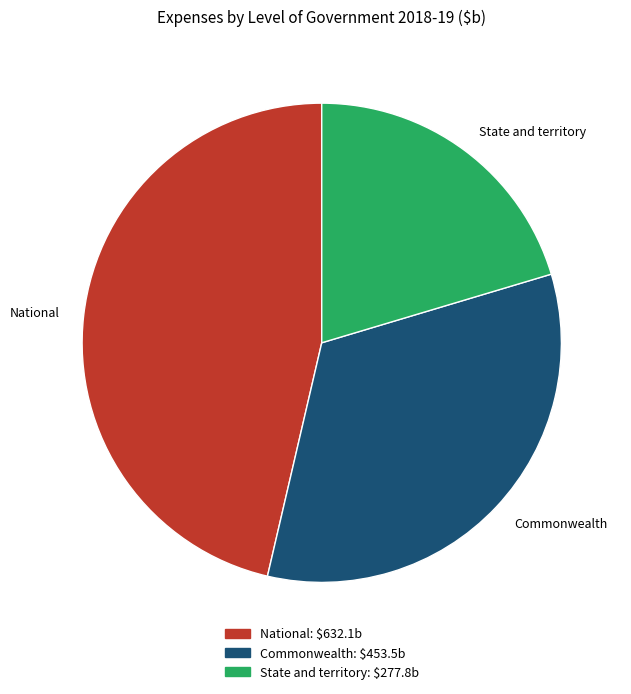

The Commonwealth slice represents 22% of the pie. True or false?

False